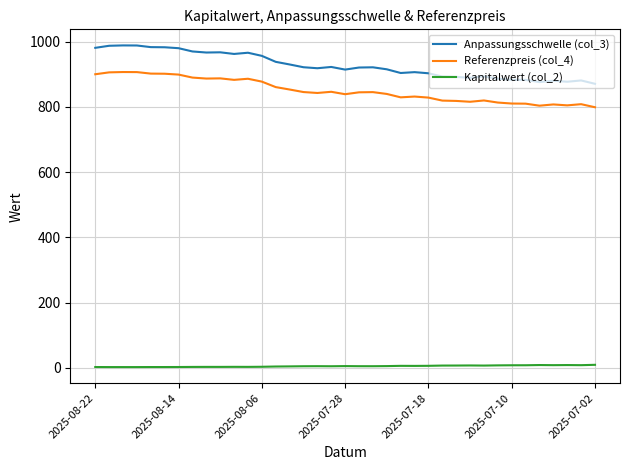

How many lines are shown in the chart?

3